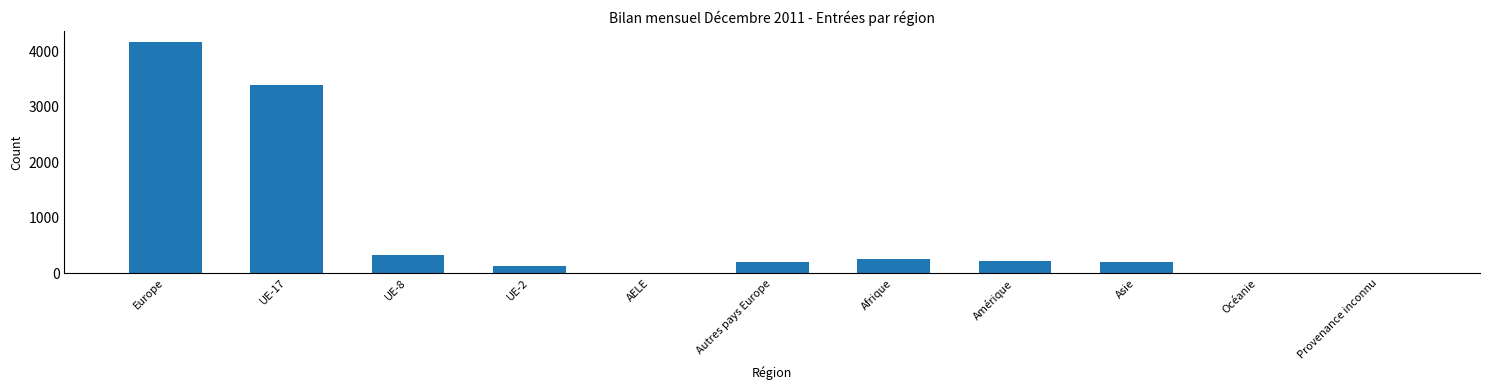

The value at Amérique is 219. True or false?

True